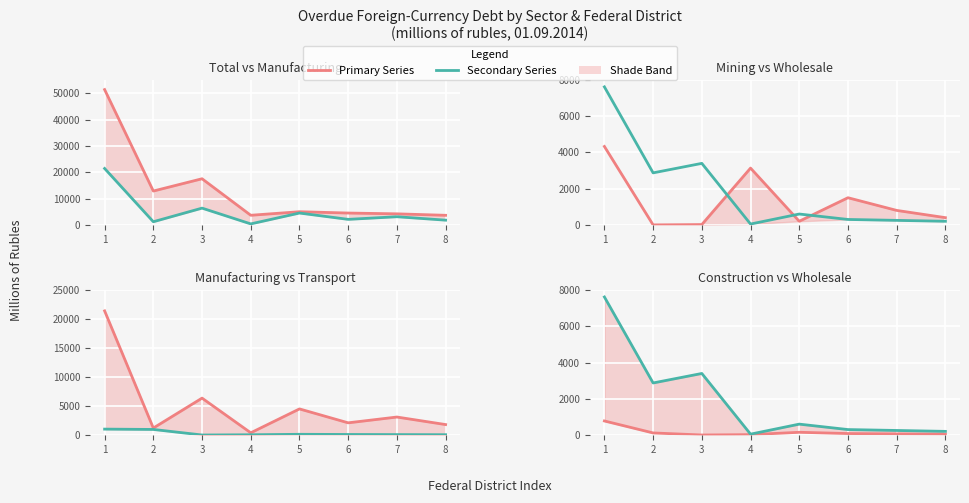

At which category does wholesale and retail trade reach its first local valley?

2